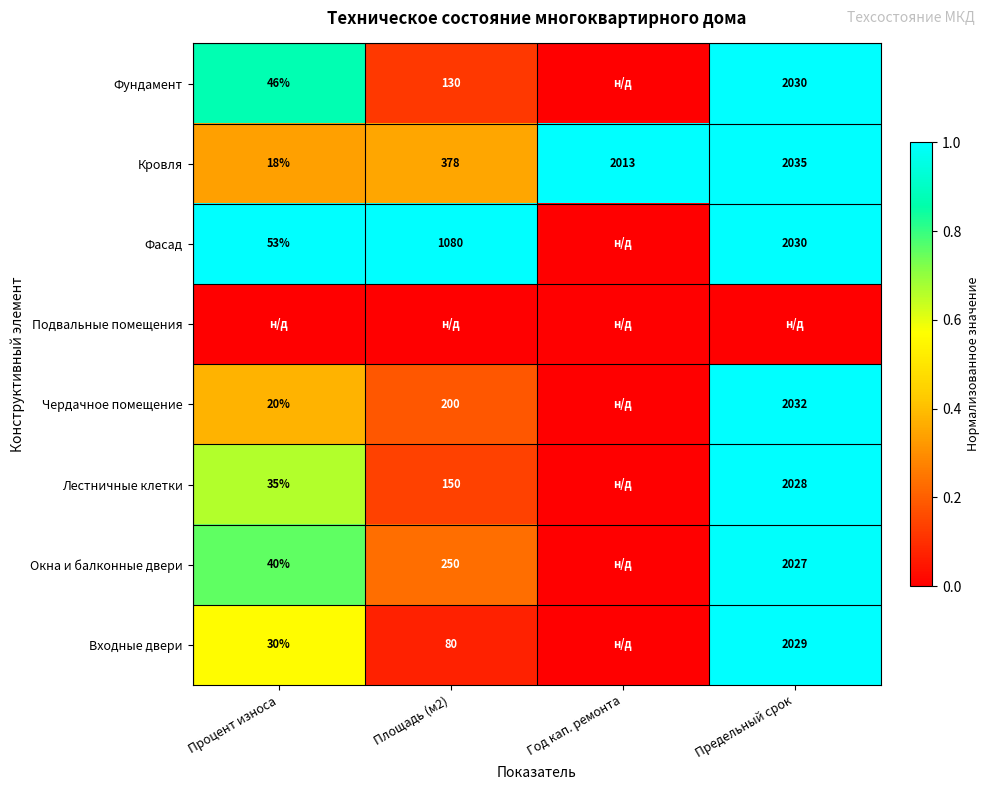

What is the maximum value shown in the chart?

1.0